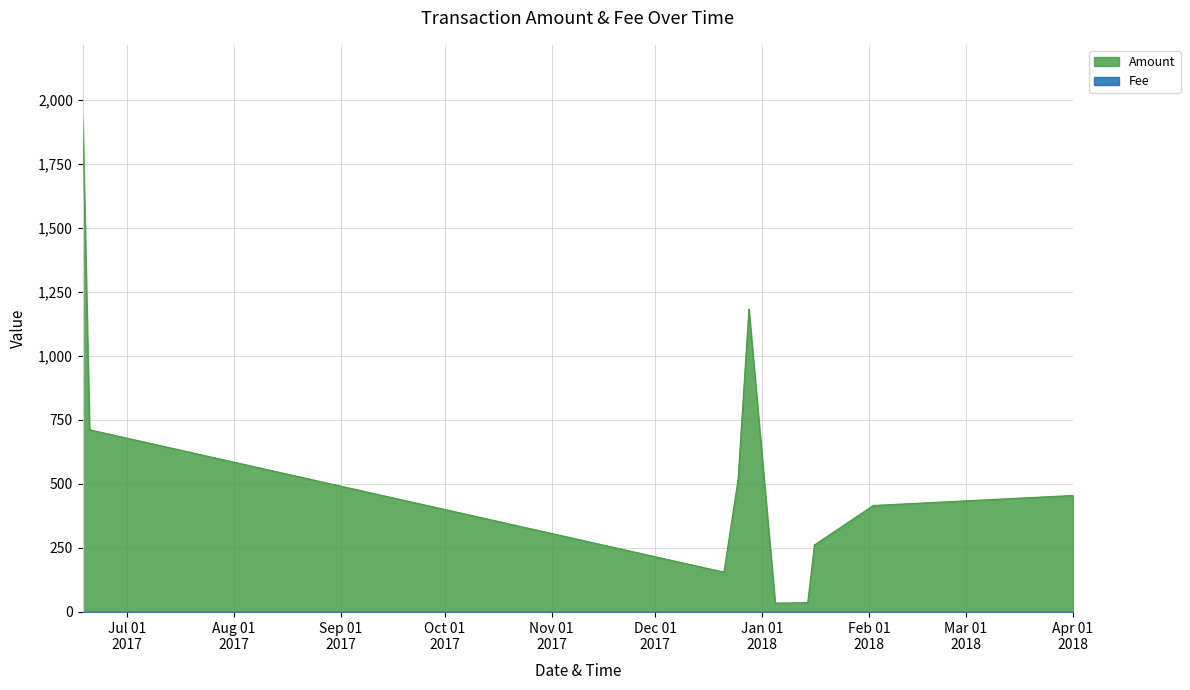

At which label is the value closest to 980?

2017-12-28 05:05:36